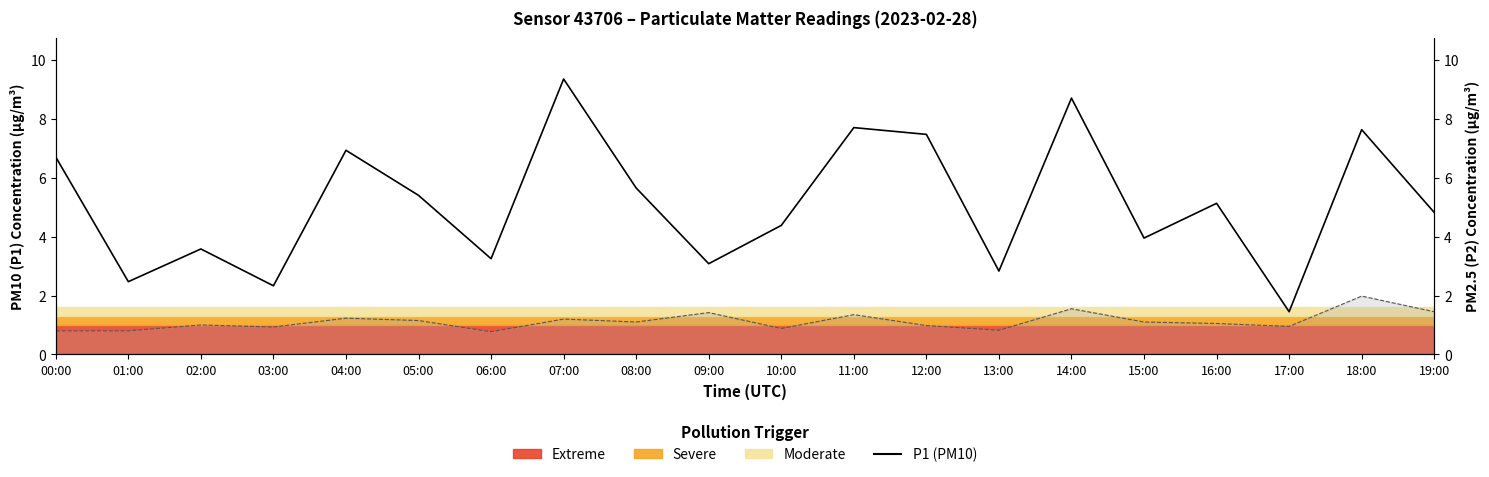

Rank the categories by value from highest to lowest.

07:00, 14:00, 11:00, 18:00, 12:00, 04:00, 00:00, 08:00, 05:00, 16:00, 19:00, 10:00, 15:00, 02:00, 06:00, 09:00, 13:00, 01:00, 03:00, 17:00